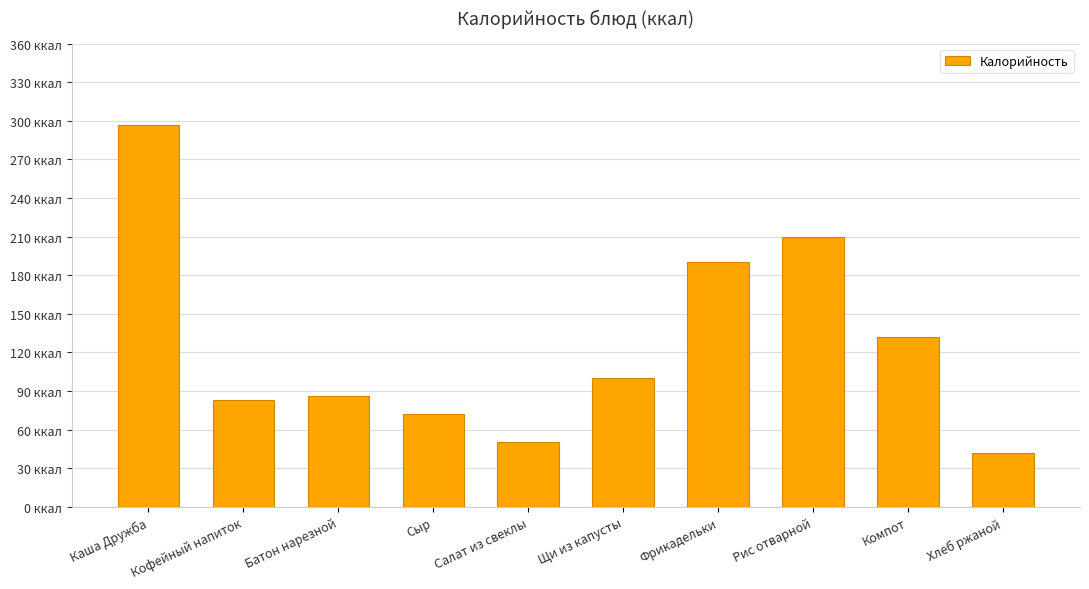

Does the chart contain any negative values?

No